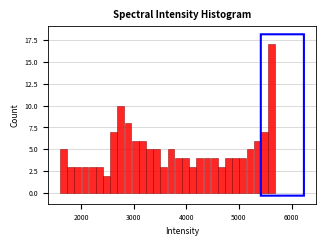

Around what value on the x-axis is the tallest bar? Give the approximate position of its centre, as read against the axis.

5600